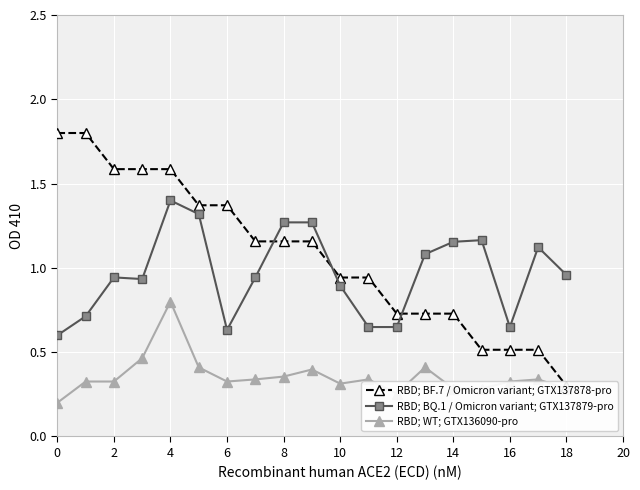

True or false: RBD; BF.7 / Omicron variant; GTX137878-pro and RBD; WT; GTX136090-pro cross at least once.

False